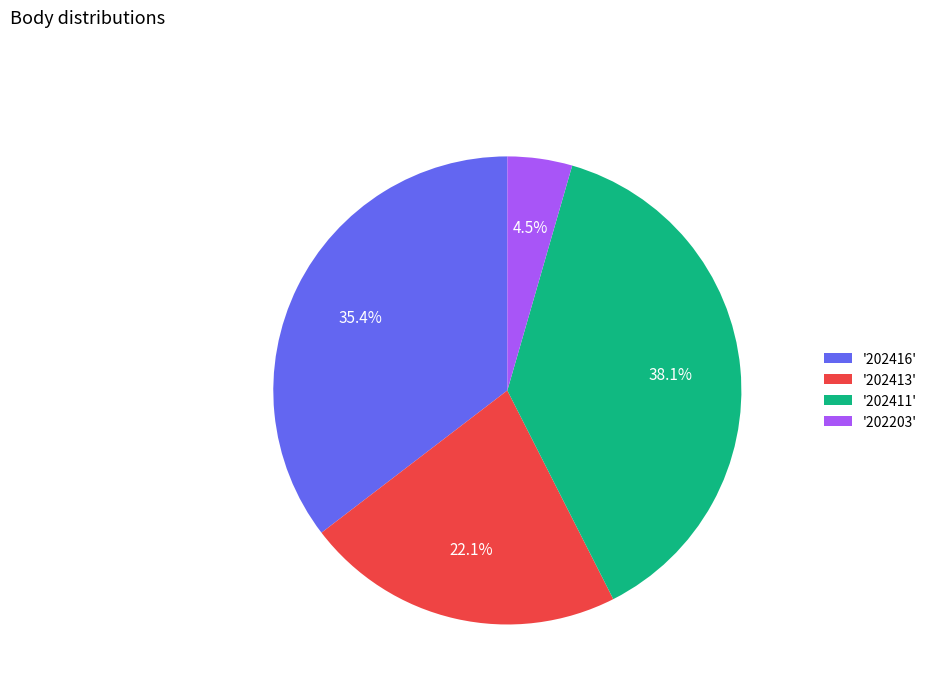

Is the sum of '202416' and '202203' greater than half?

No